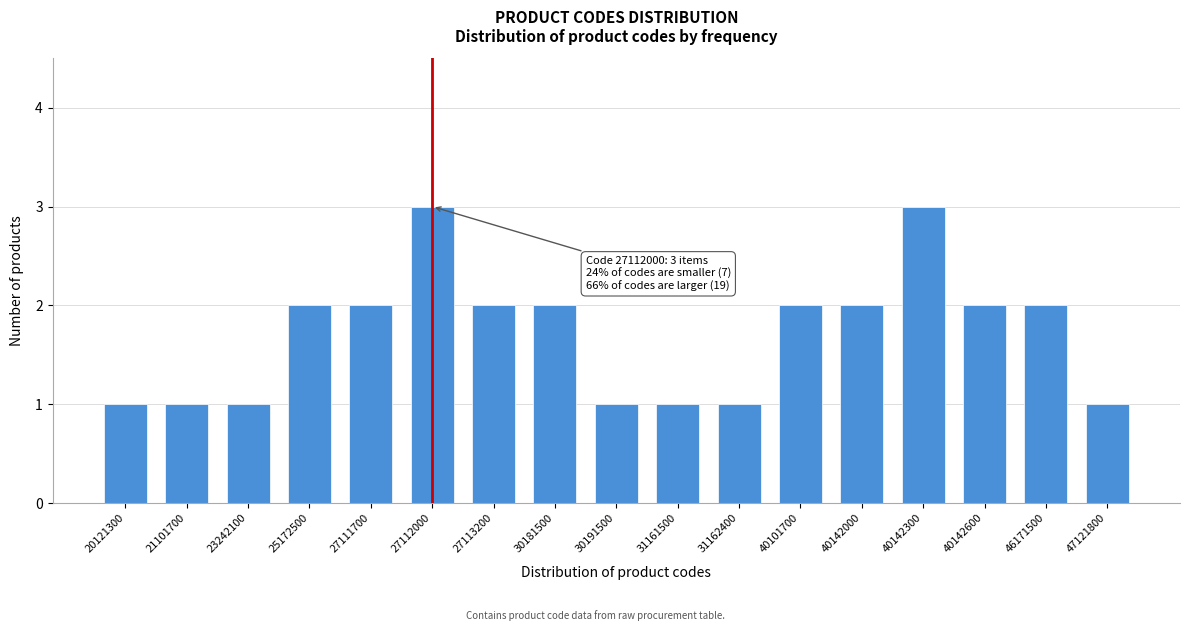

Reading left to right, list all the values displayed in this chart.

1	1	1	2	2	3	2	2	1	1	1	2	2	3	2	2	1